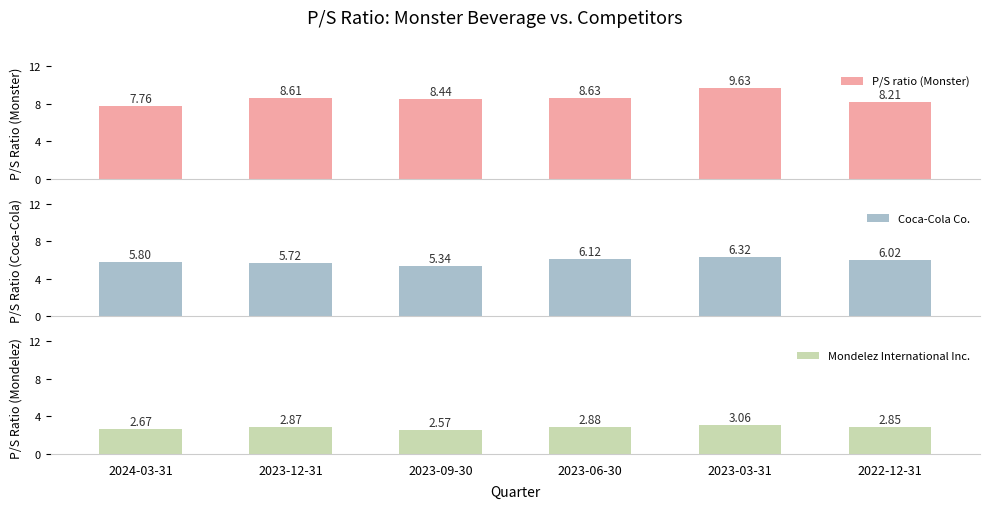

Are the bars horizontal?

No